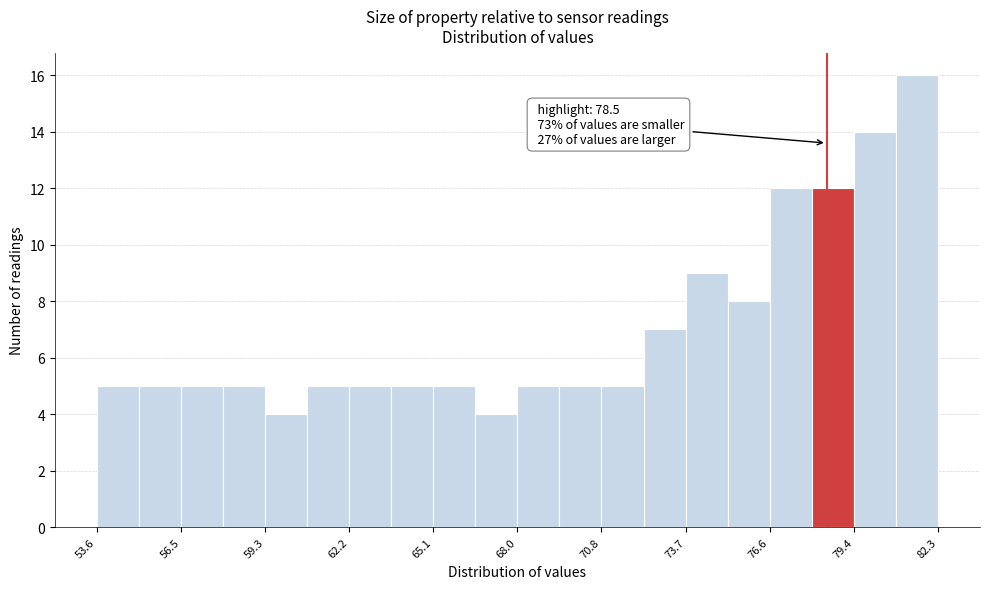

Read against the x-axis, roughly where is the centre of the tallest bar?

81.5